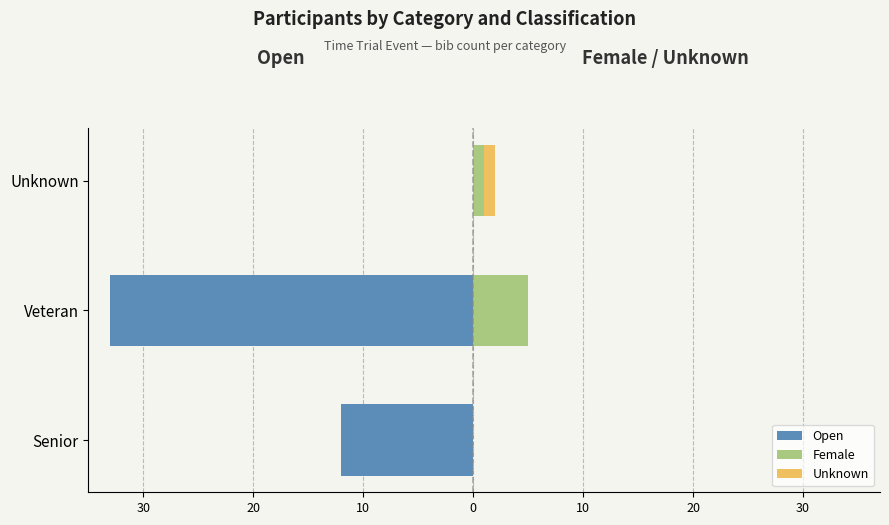

How many positive values does the Unknown series have?

1